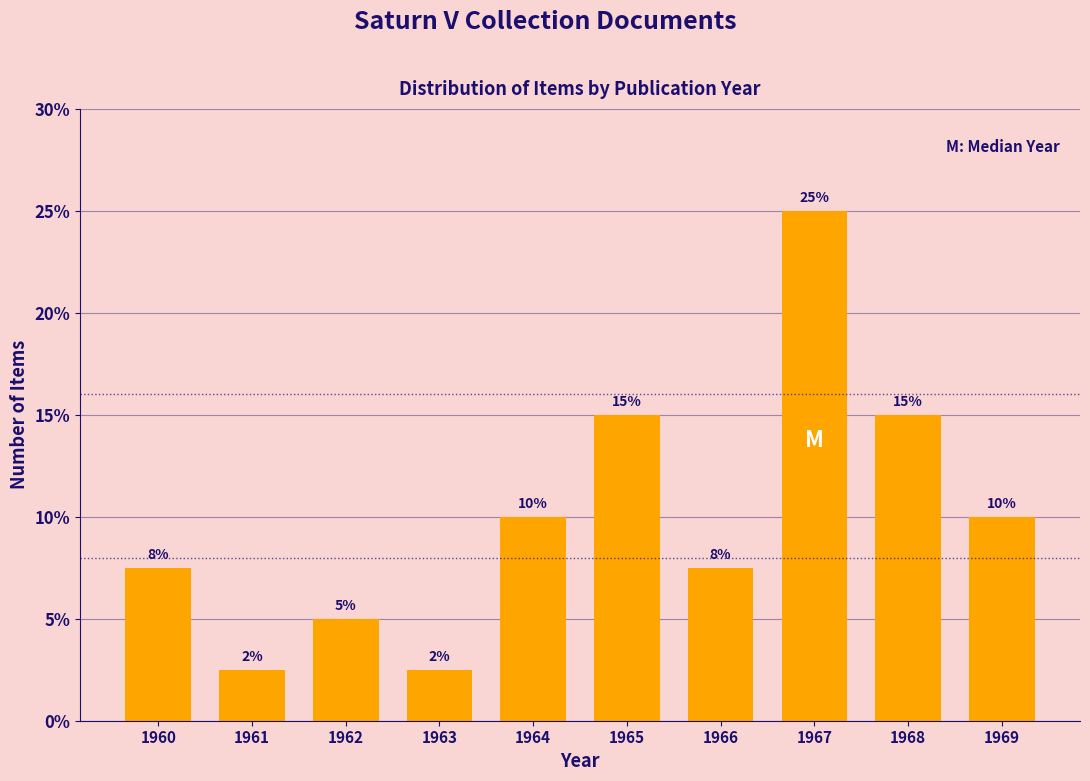

What is the value of the 8th bar from the left?

25.0